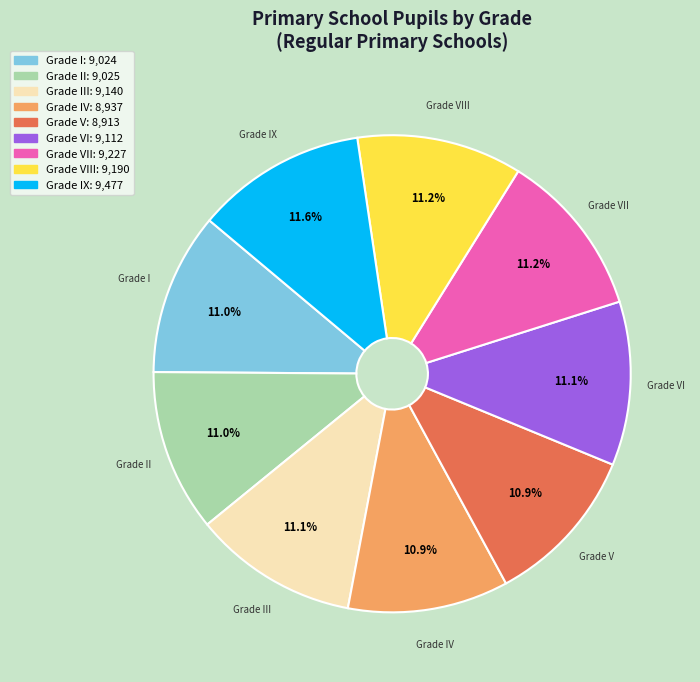

Is there any slice that represents more than half of the pie?

No